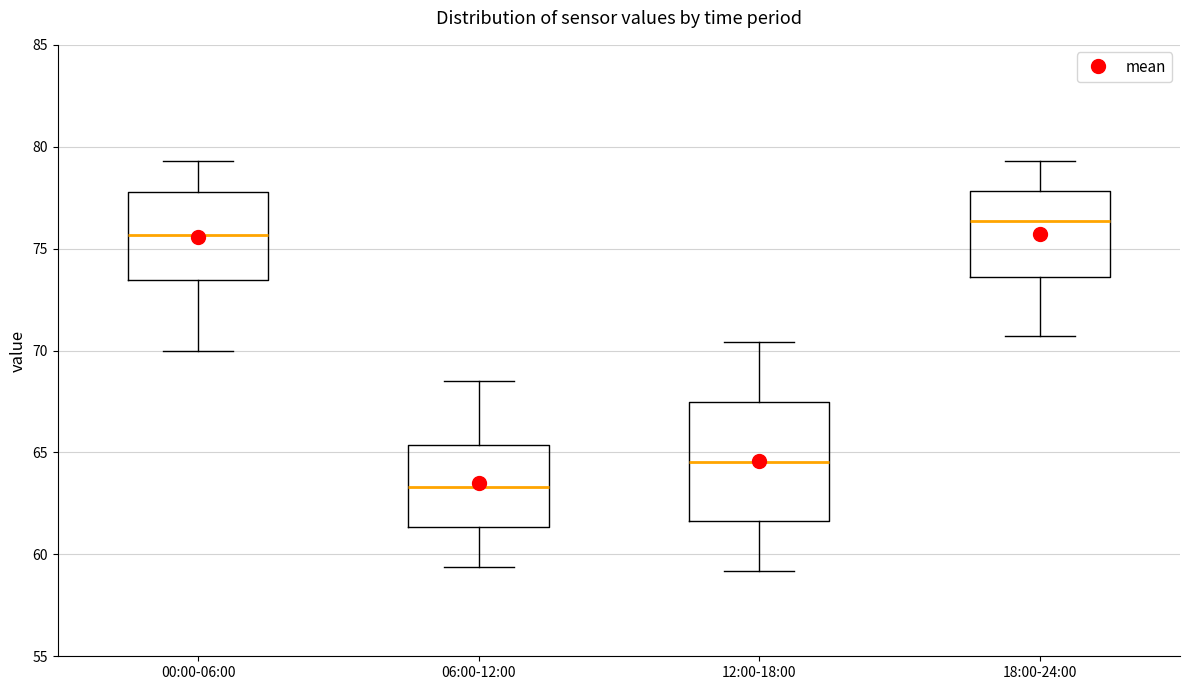

Which box is the tallest, from its lower edge to its upper edge?

12:00-18:00